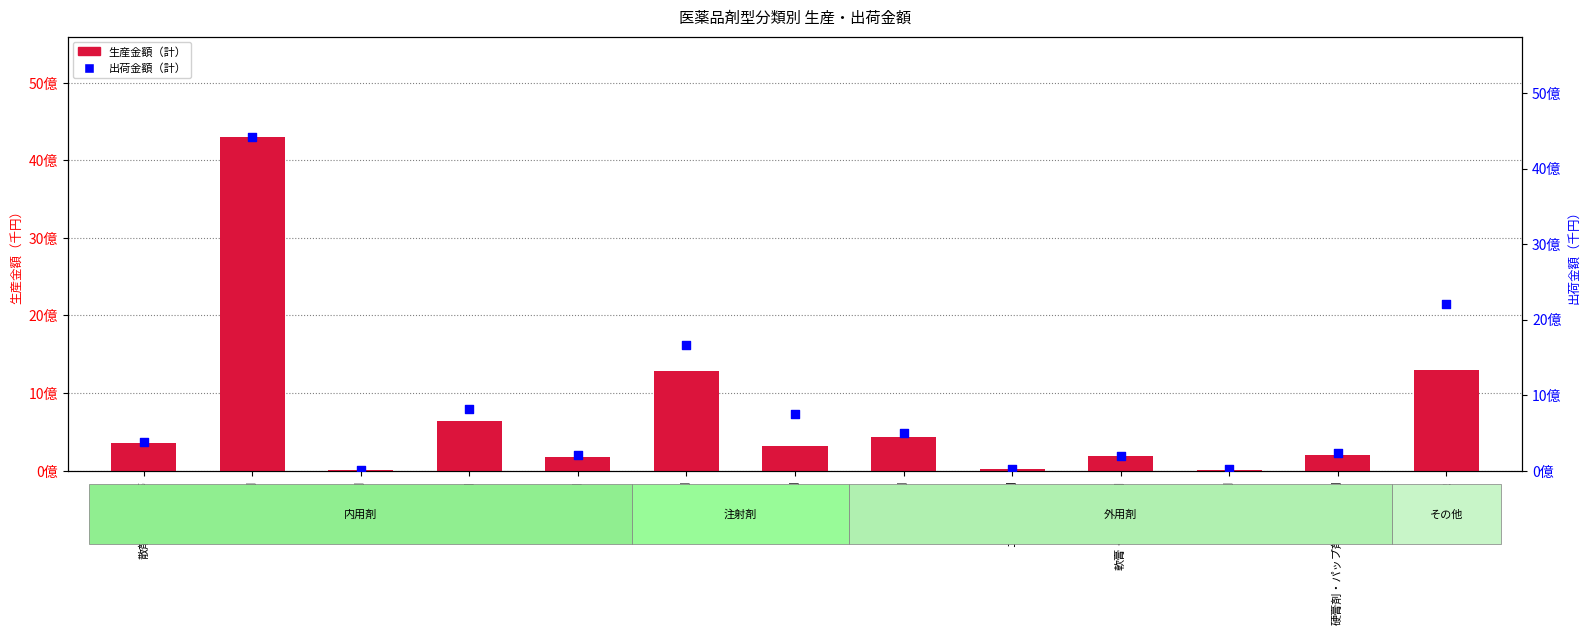

What are all the series names shown in the legend?

生産金額（計）, 出荷金額（計）